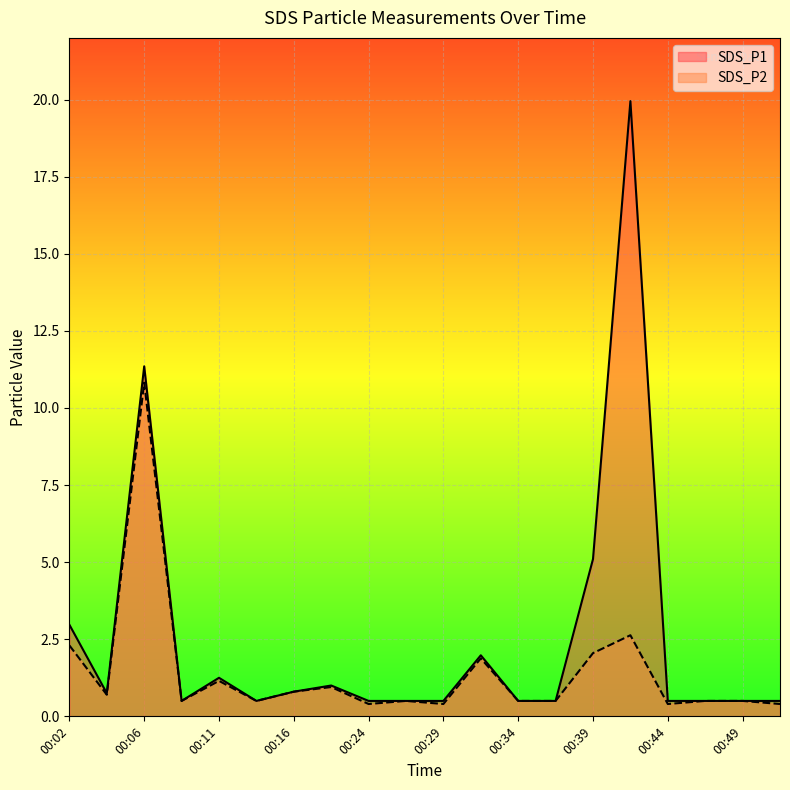

Where is the first local minimum for SDS_P1?

00:04